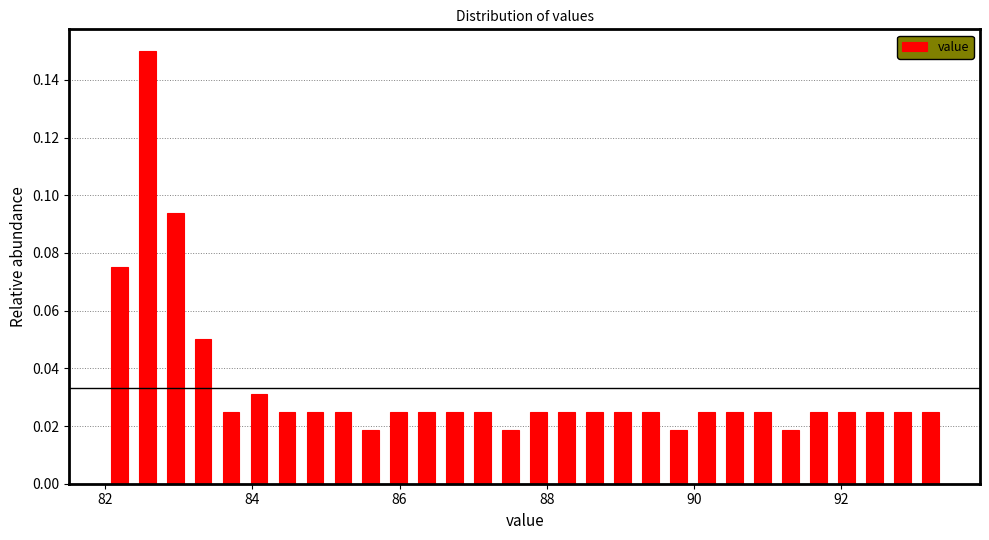

Read against the x-axis, roughly where is the centre of the tallest bar?

82.6